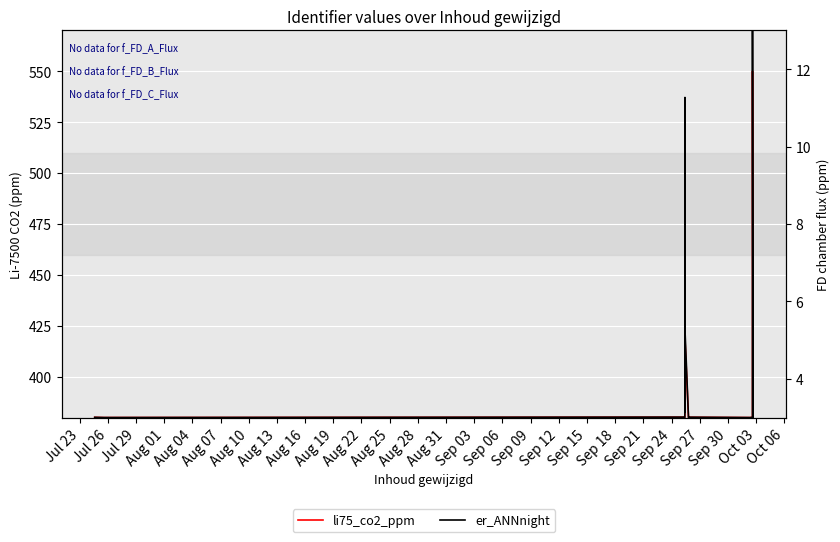

What is the label of the 1st point from the left?

Jul 23